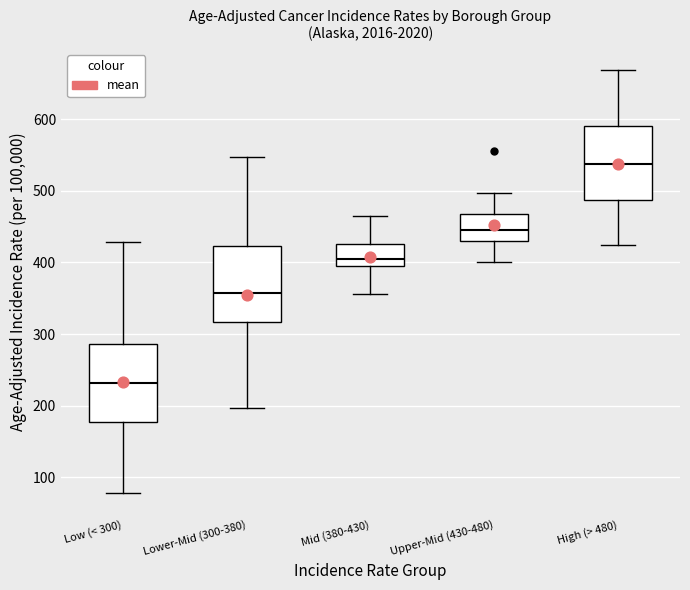

Reading left to right, read every box against the y-axis: the position of its median line, the range the box covers, and the ends of its whiskers. The values are not printed on the chart, so give them approximately, as read against the axis.

Low (< 300): median 230, box 180 to 290, whiskers 80 to 430
Lower-Mid (300-380): median 360, box 320 to 420, whiskers 200 to 550
Mid (380-430): median 410, box 400 to 430, whiskers 360 to 470
Upper-Mid (430-480): median 450, box 430 to 470, whiskers 400 to 500
High (> 480): median 540, box 490 to 590, whiskers 420 to 670